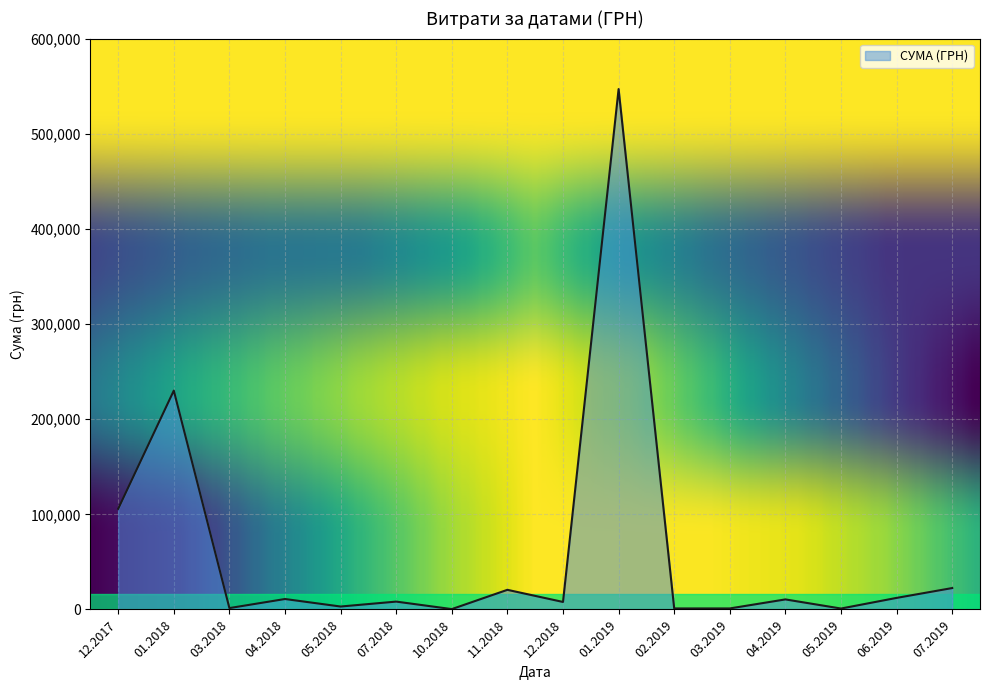

What is the difference between the maximum and minimum values?

546569.7